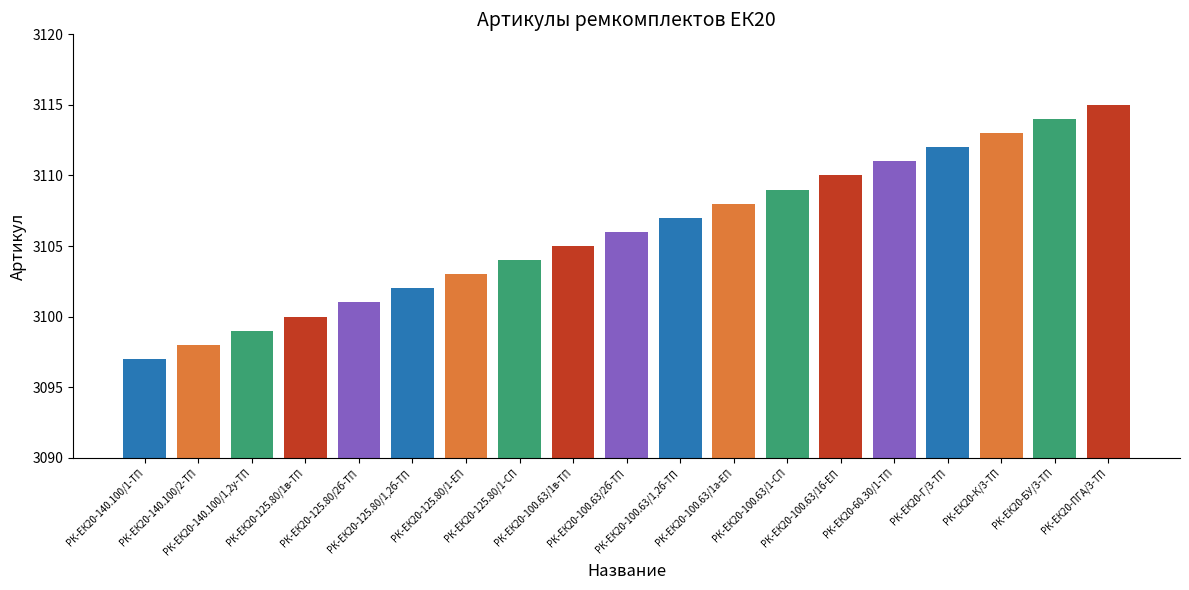

Is it true that the value at РК-ЕК20-100.63/1б-ЕП is 3110?

True